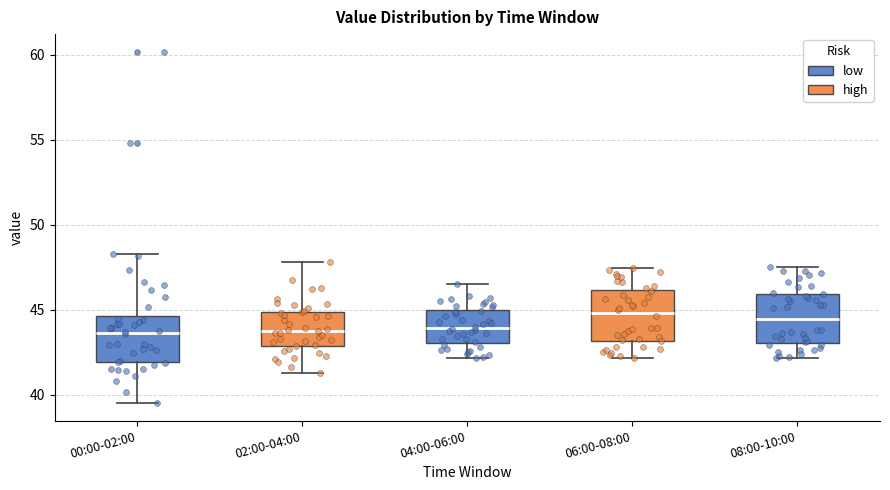

Where does the lower whisker of the box for 08:00-10:00 end on the y-axis? The values are not printed on the chart, so give them approximately, as read against the axis.

42.0